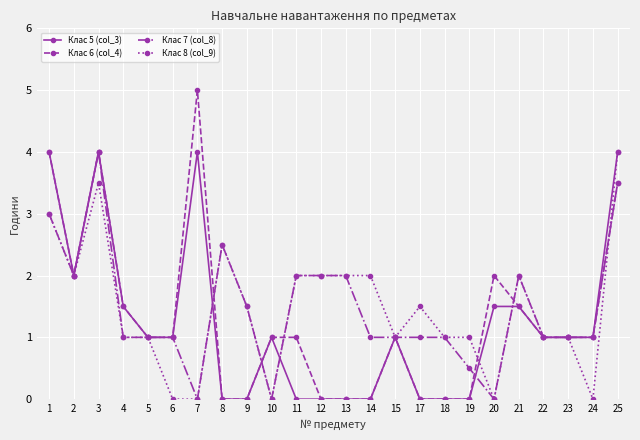

Is it true that Клас 7 (col_8) equals 4.0 at 3?

True